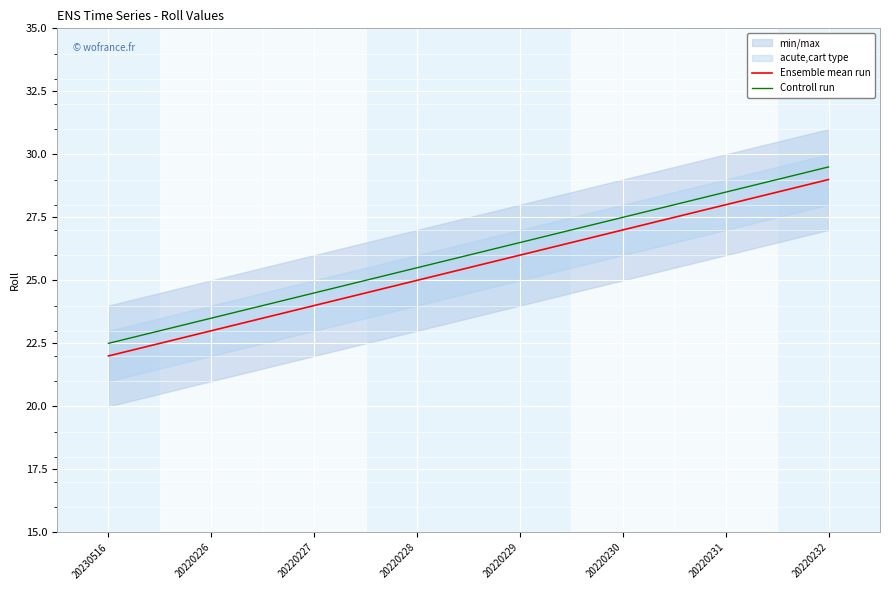

What value does the Controll run series have at 20220228?

25.5